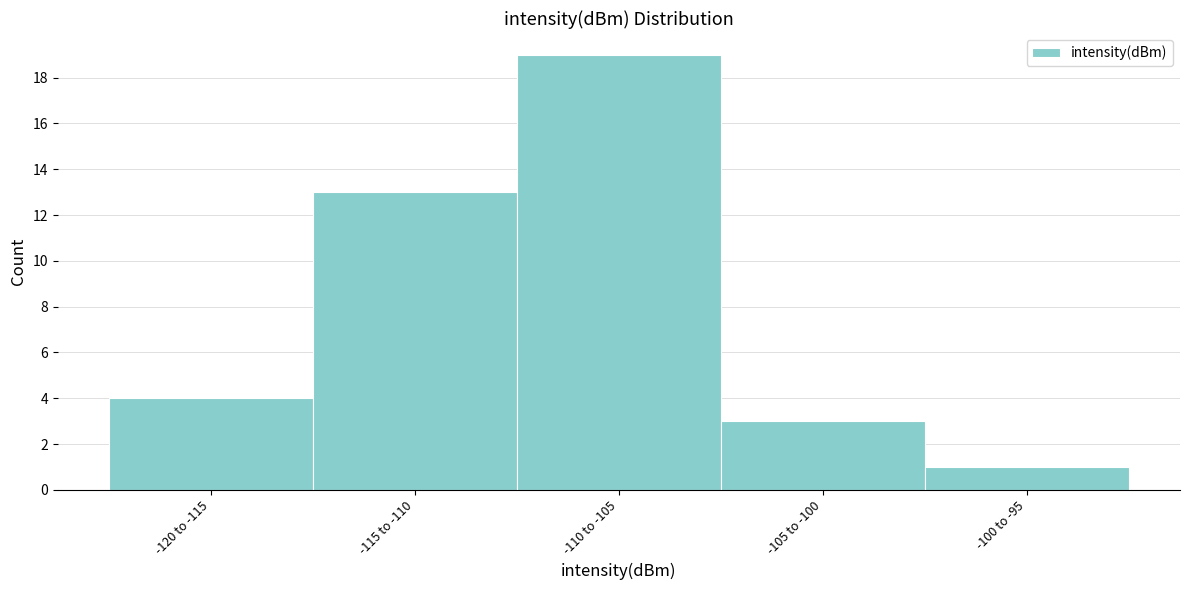

Reading left to right, what are all the values shown in this chart?

-120 to -115=4	-115 to -110=13	-110 to -105=19	-105 to -100=3	-100 to -95=1